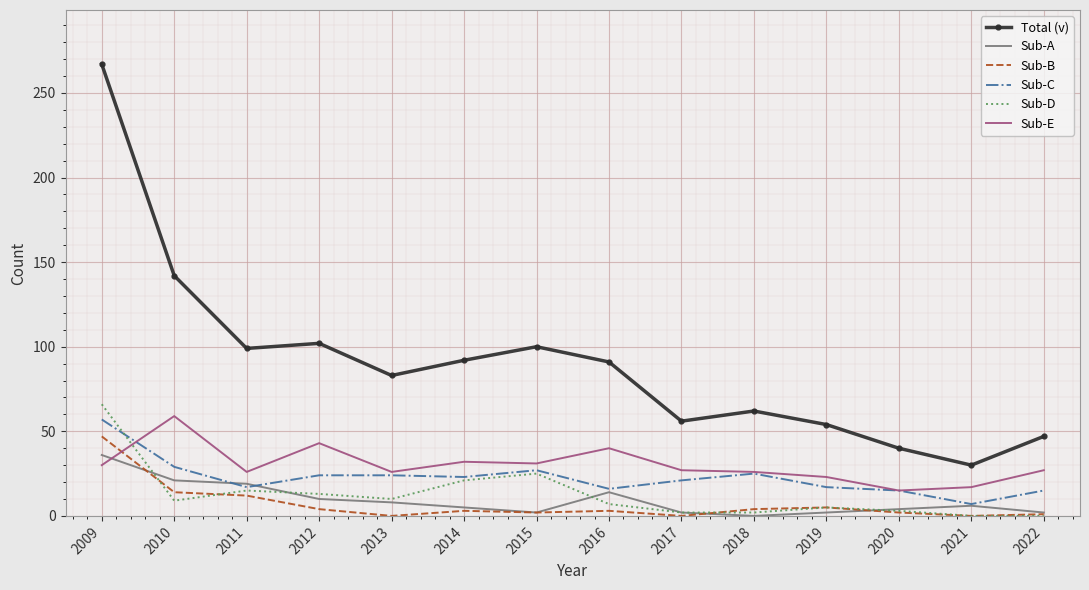

Which series has the widest spread of values?

Total (v)